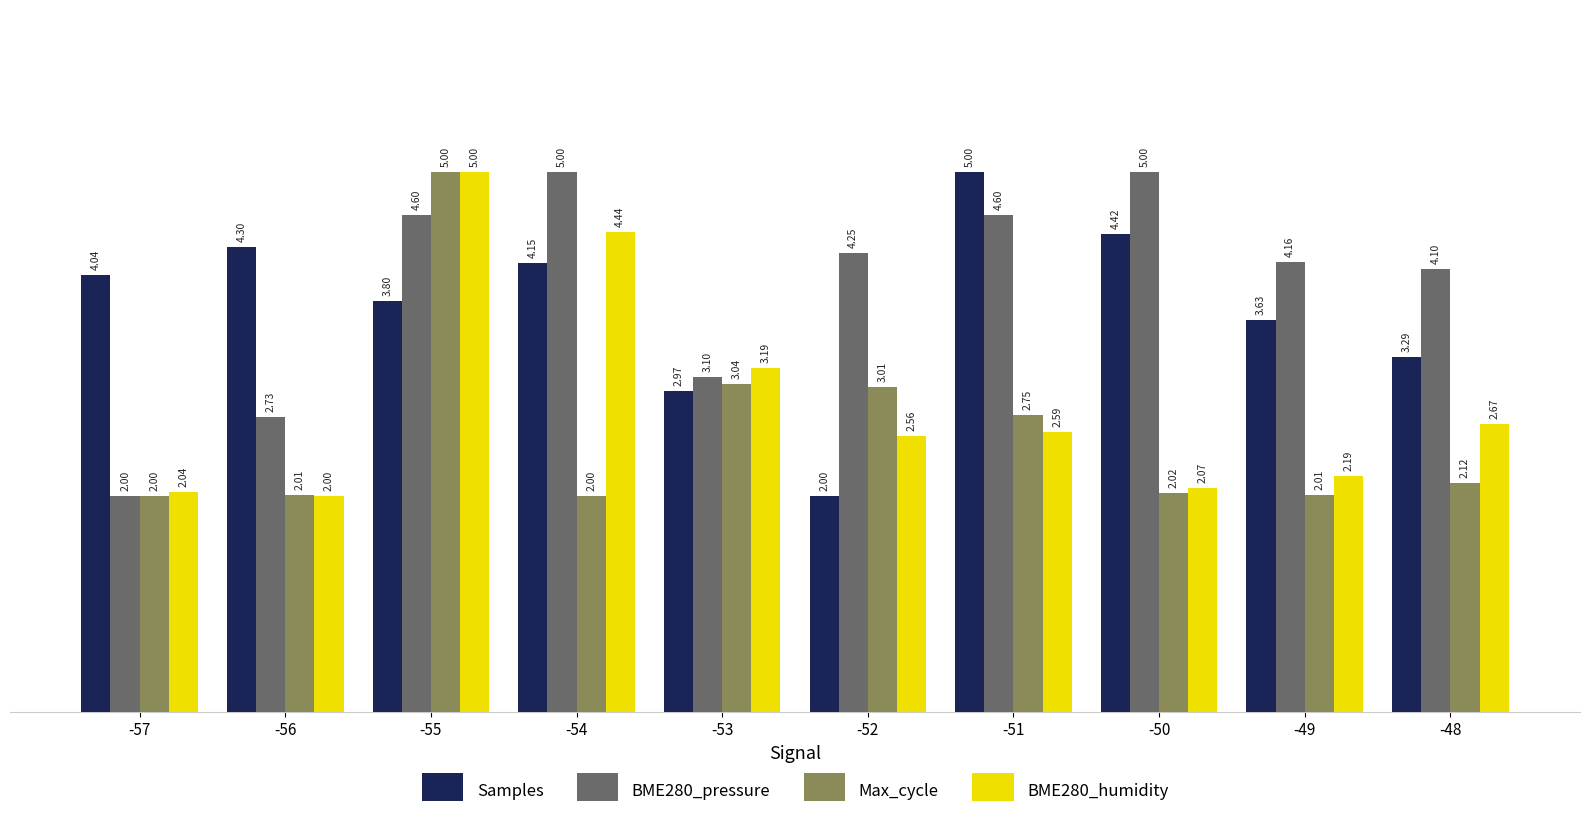

The value of BME280_humidity at -53 is 1.7. True or false?

False